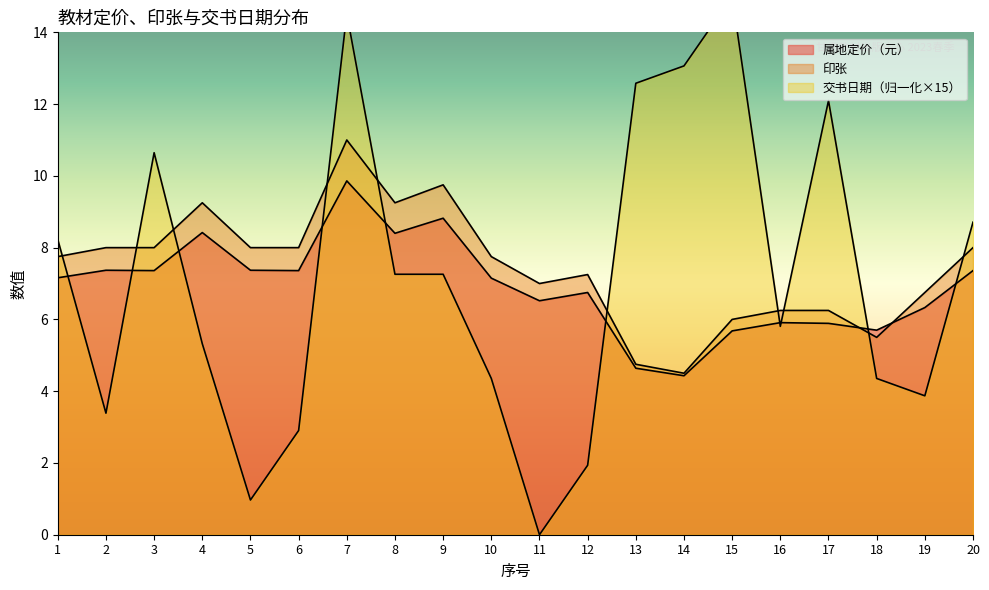

In 属地定价（元）, how many points are higher than both neighbors (excluding endpoints)?

6